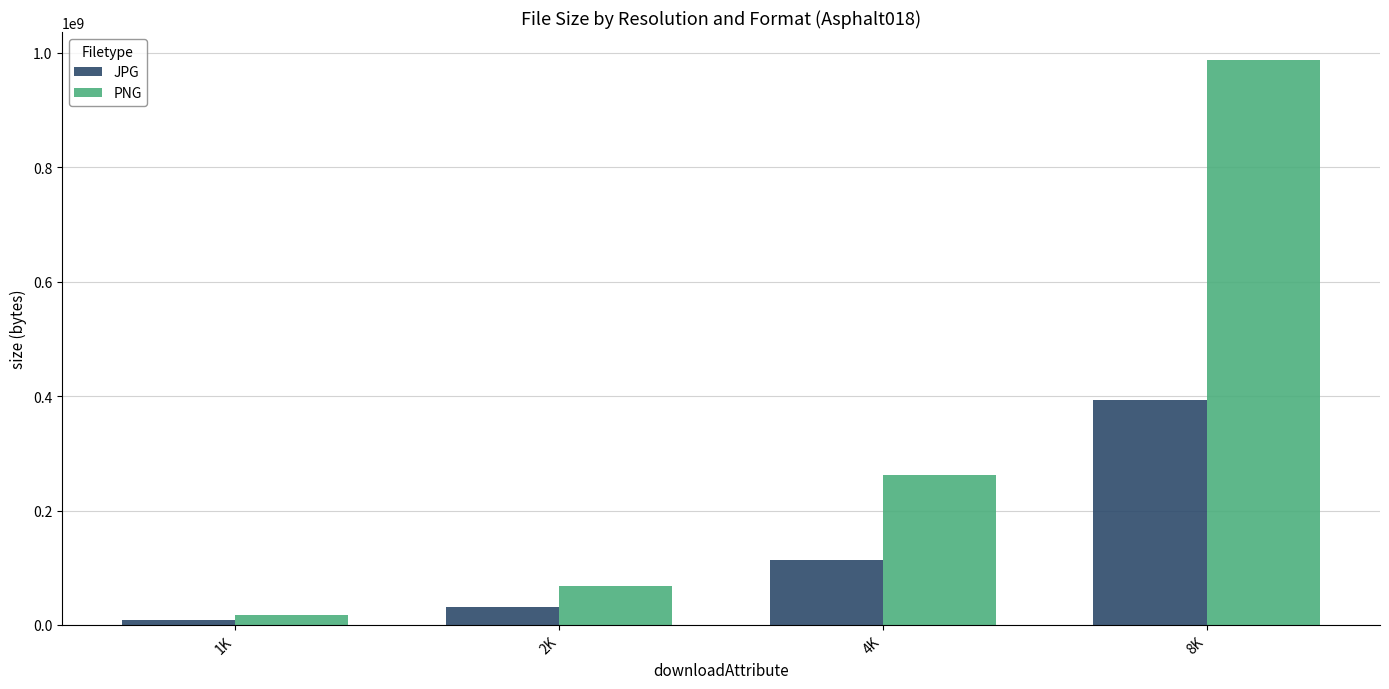

The value of PNG at 2K is 103072864. True or false?

False